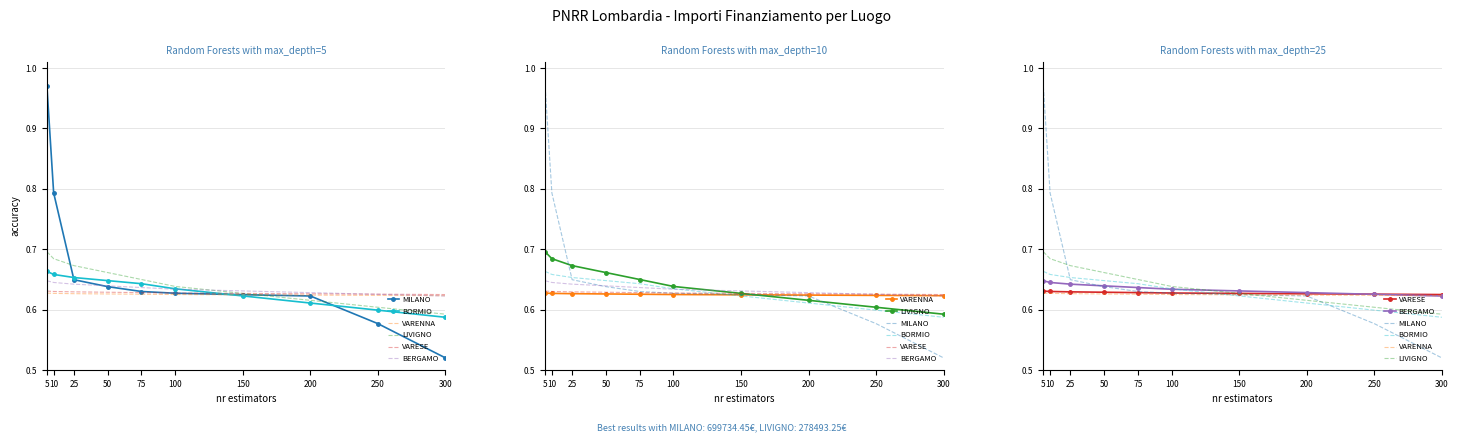

List the series in order of their peak value, lowest first.

VARENNA, VARESE, BERGAMO, BORMIO, LIVIGNO, MILANO